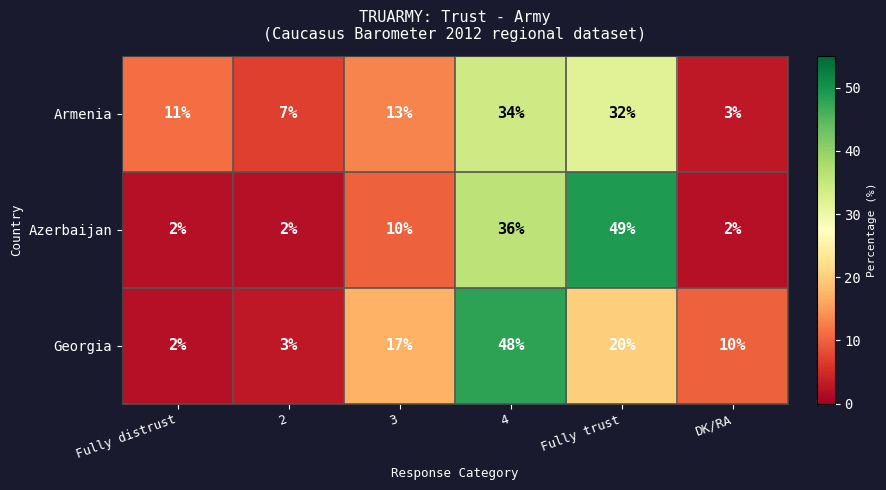

Which series changed the most between 2 and Fully trust?

Azerbaijan